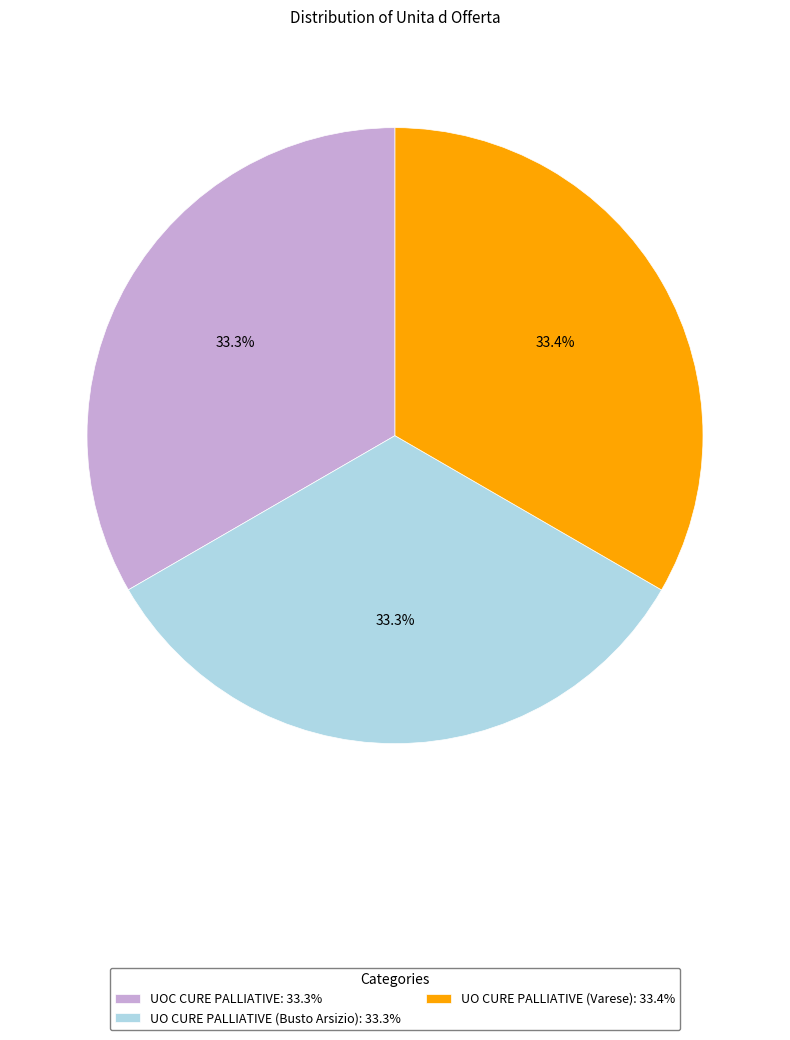

Do UO CURE PALLIATIVE (Busto Arsizio) and UO CURE PALLIATIVE (Varese) together represent more than half of the pie?

Yes